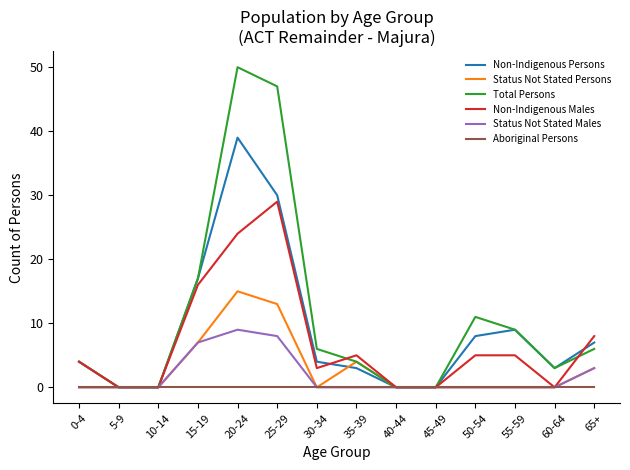

The Non-Indigenous Males series shows 13 at 65+. True or false?

False